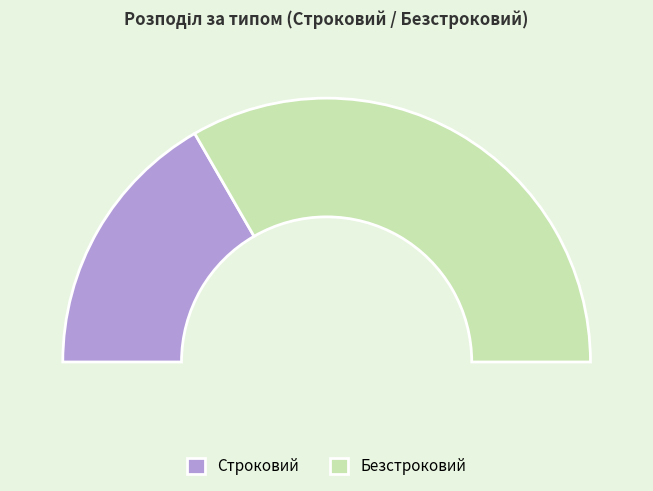

To the nearest percent, what is the difference between the largest and smallest slice percentages?

33%